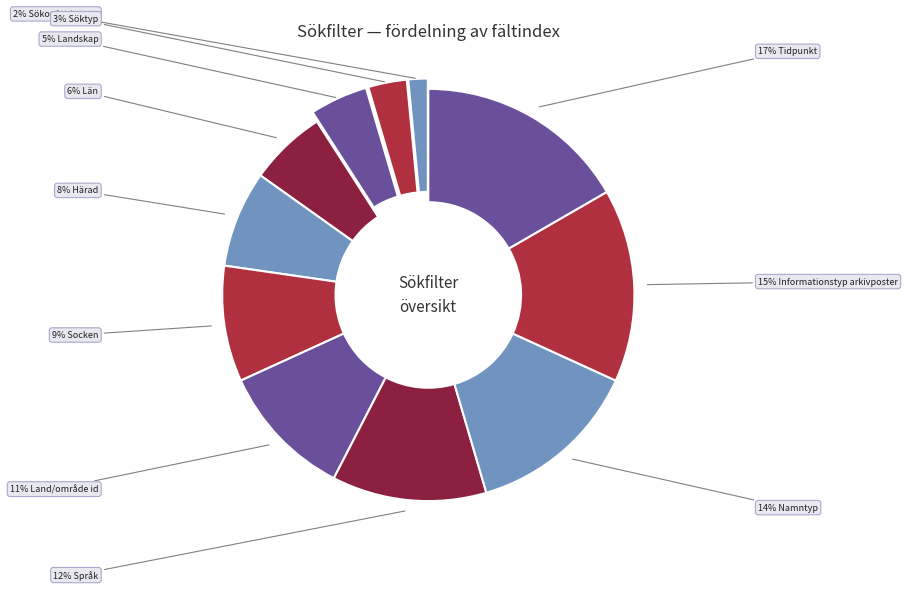

To the nearest percent, what percentage of the pie is Språk?

12%